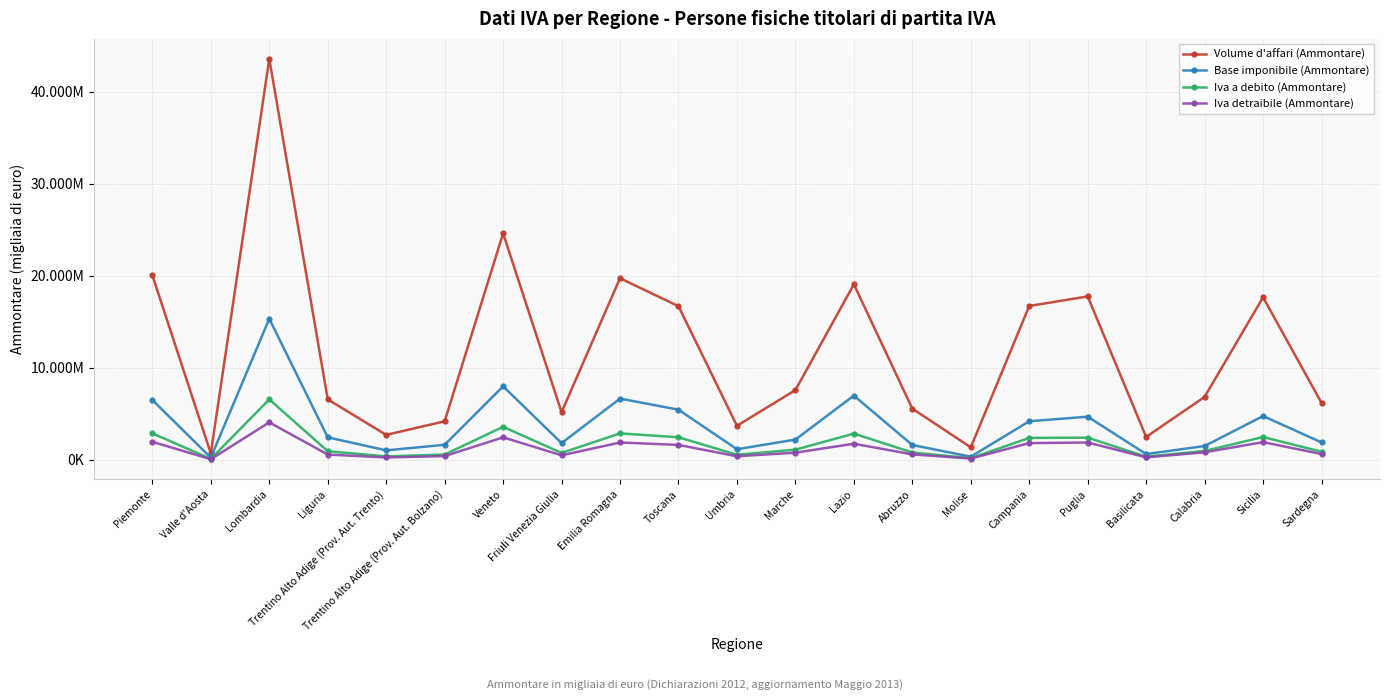

What is the difference between the Base imponibile (Ammontare) values at Umbria and Molise?

809627